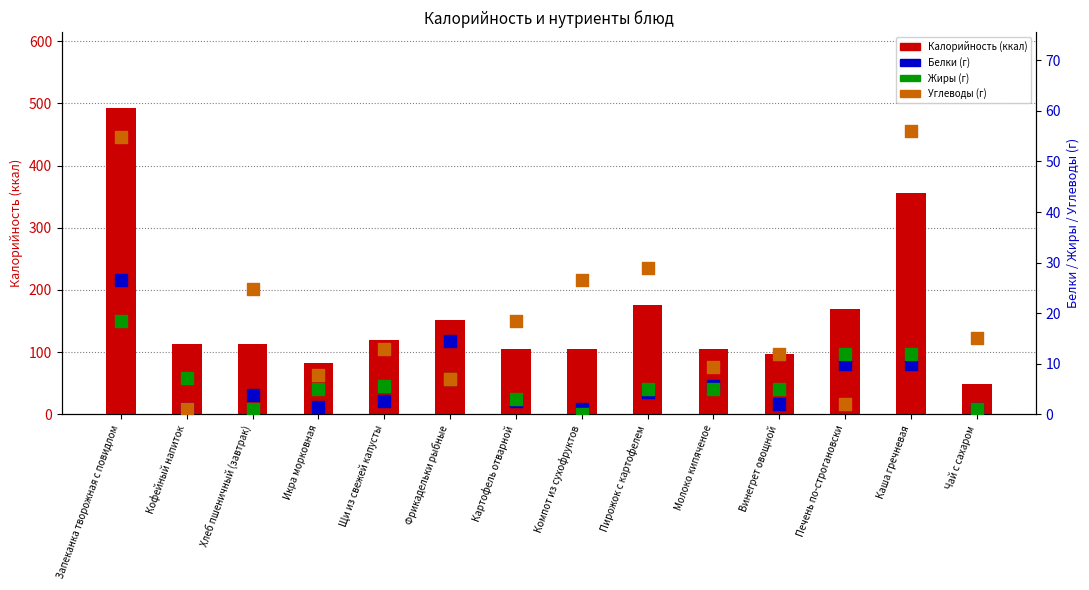

Which series reaches the minimum Y coordinate?

Жиры